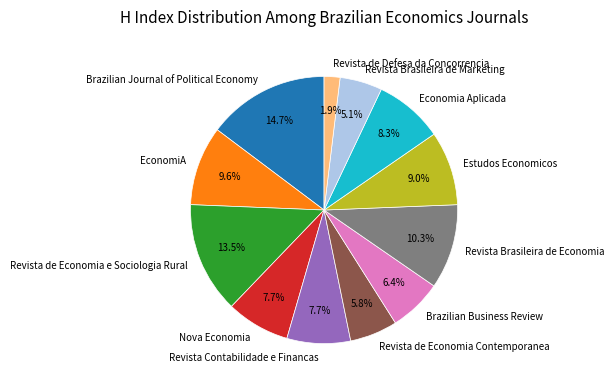

What percentage is NOT represented by Revista Brasileira de Marketing?

94.9%